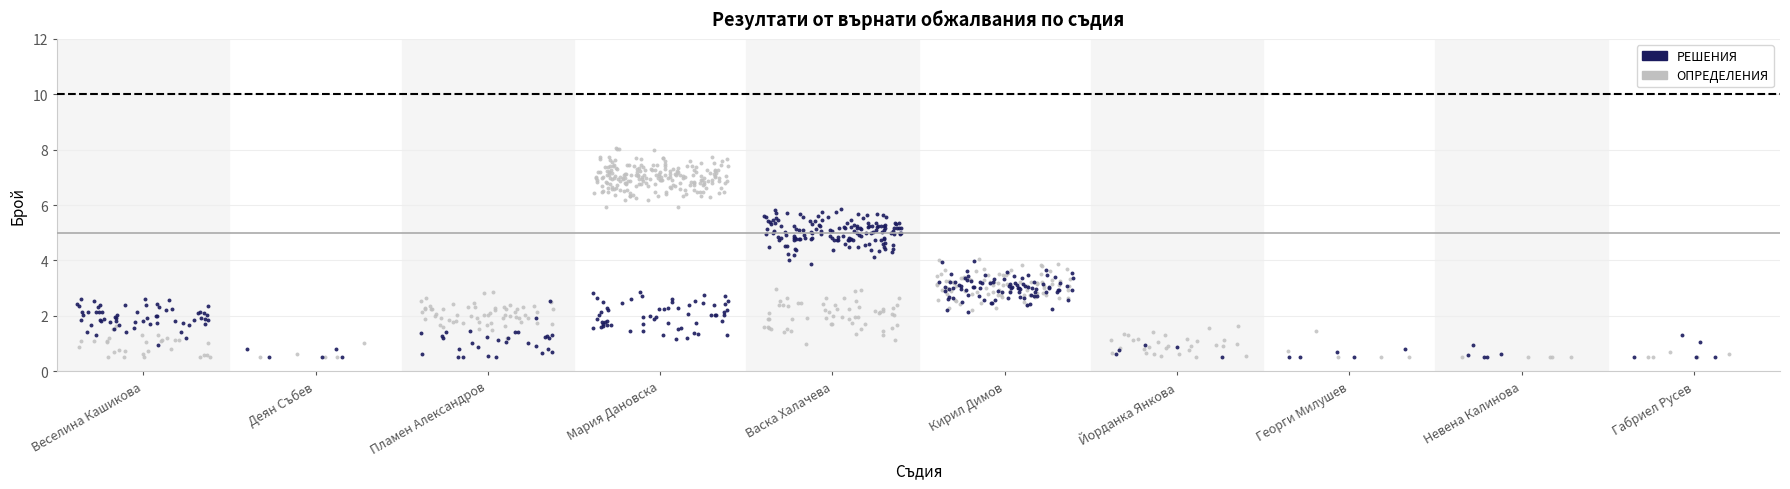

Which series contains the highest Y value?

ОПРЕДЕЛЕНИЯ